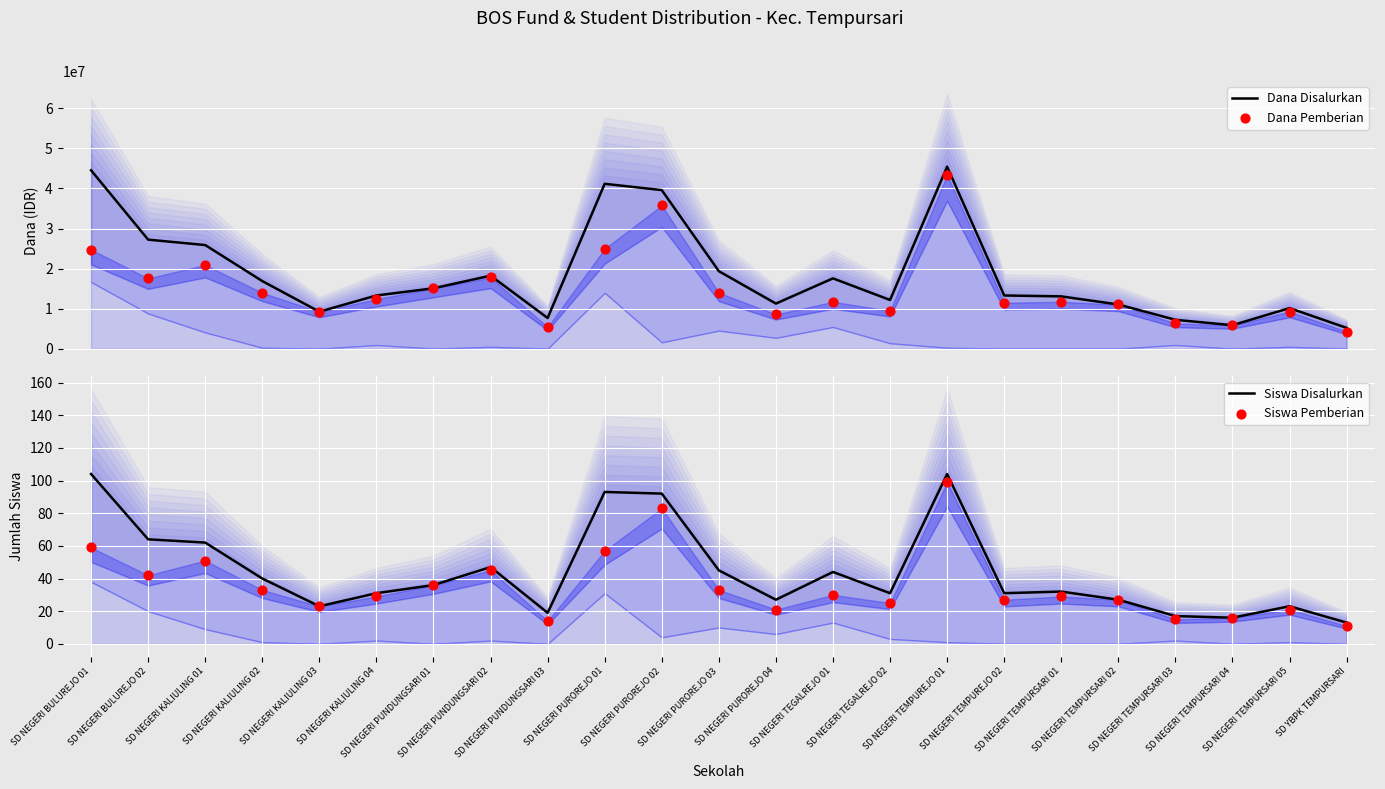

Which series reaches the minimum Y coordinate?

Siswa Pemberian